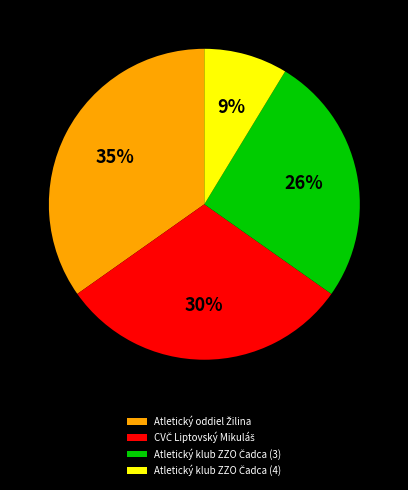

To the nearest percent, what is the average slice percentage?

25%